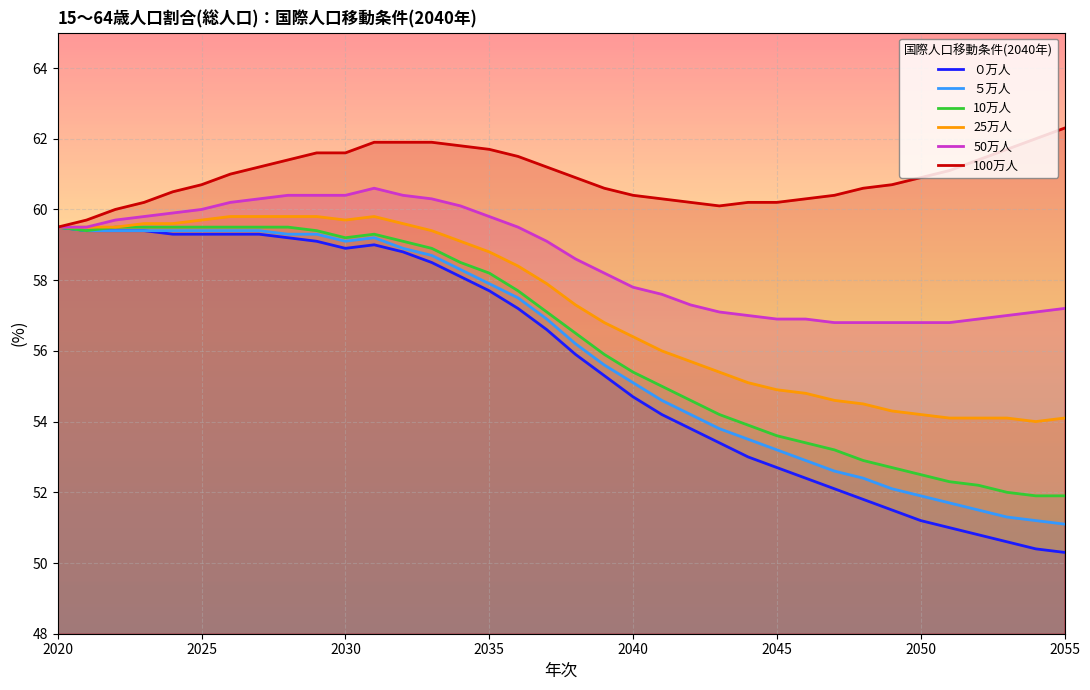

Count the number of data series in this chart.

6